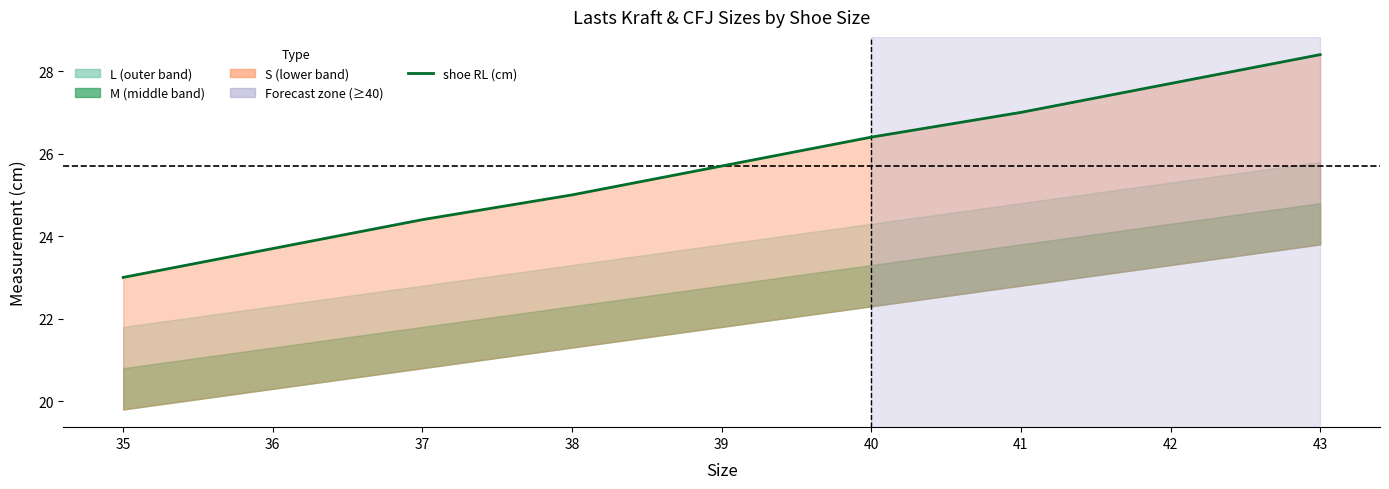

What is the sum of all values?

231.3